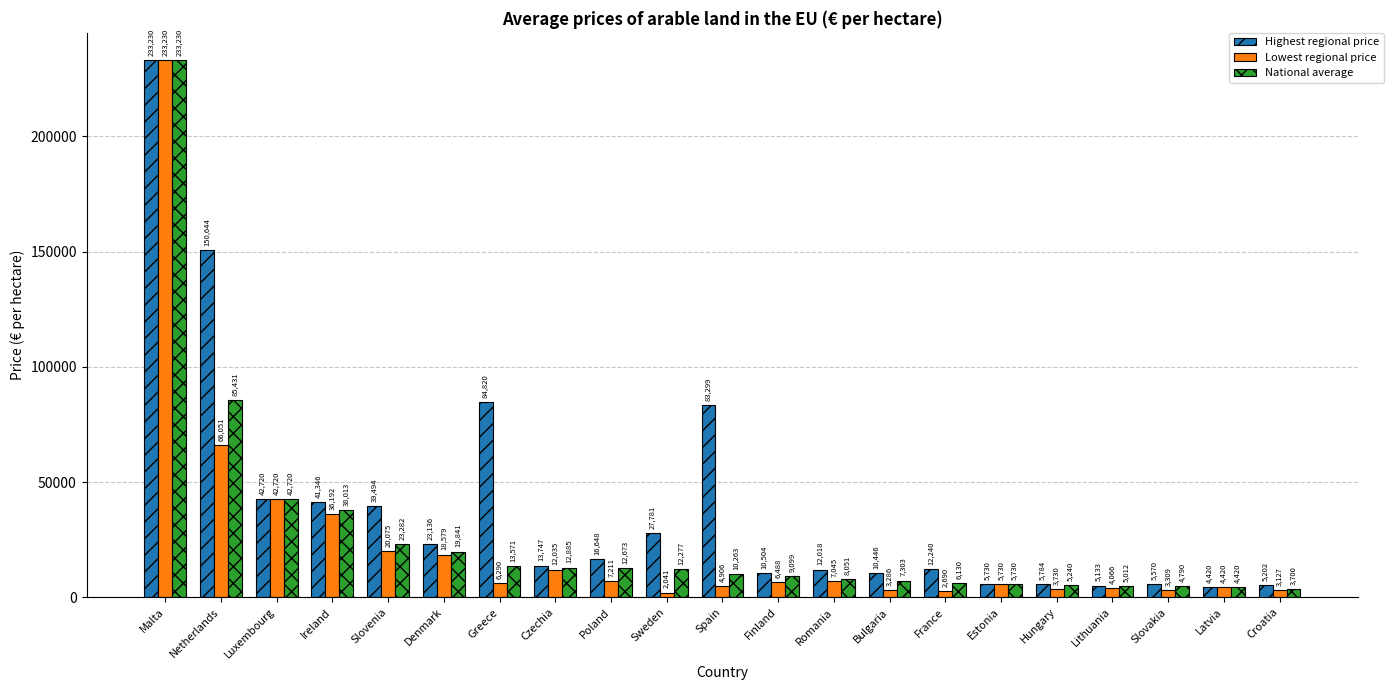

Reading left to right, what are all the values shown in this chart?

Highest regional price: 233230	150644	42720	41346	39494	23136	84820	13747	16648	27781	83299	10504	12018	10446	12240	5730	5784	5133	5570	4420	5202
Lowest regional price: 233230	66051	42720	36192	20075	18579	6290	12035	7211	2041	4906	6488	7045	3286	2690	5730	3730	4066	3309	4420	3127
National average: 233230	85431	42720	38013	23282	19841	13571	12885	12673	12277	10263	9099	8051	7303	6130	5730	5240	5012	4790	4420	3700